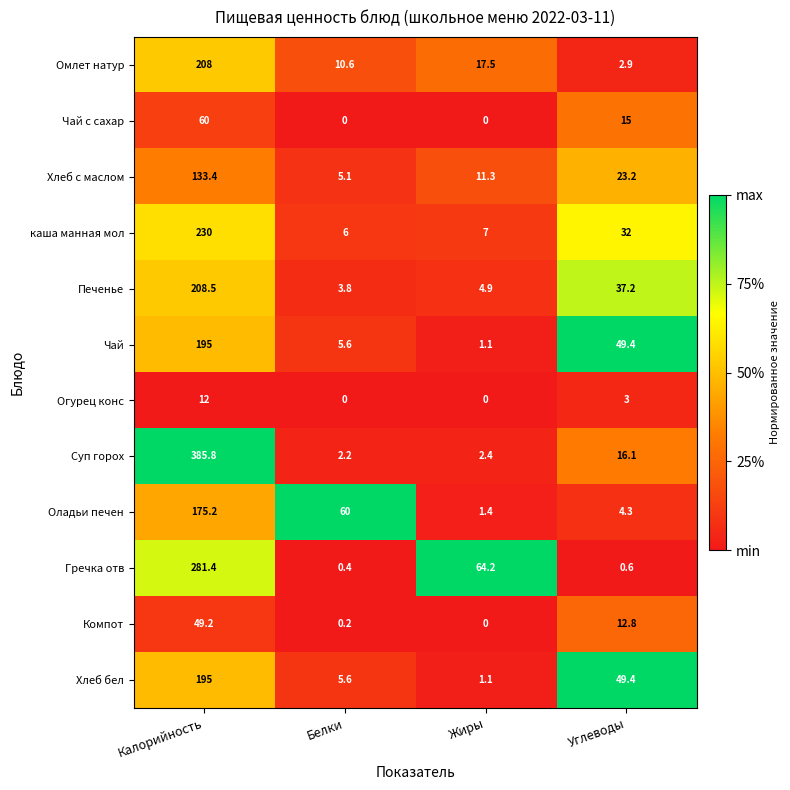

Where is Оладьи печен nearest to the value 88?

Белки